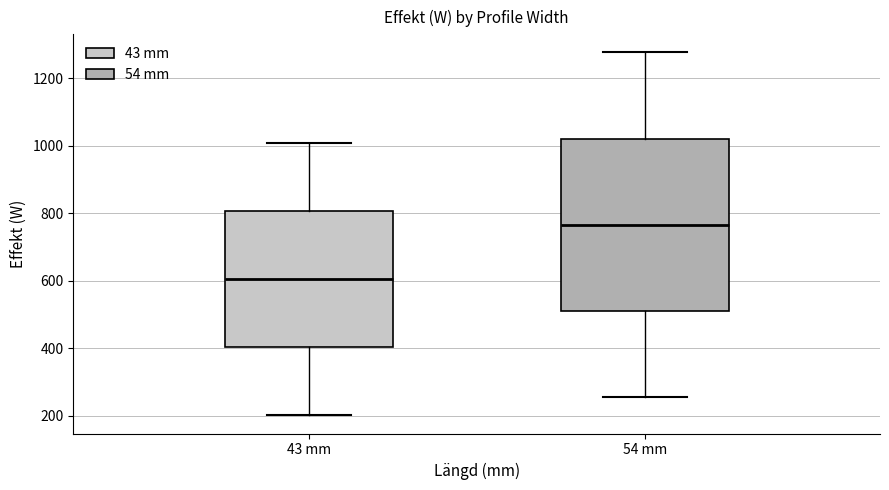

Comparing the boxes themselves (not the whiskers), which one is the tallest?

54 mm